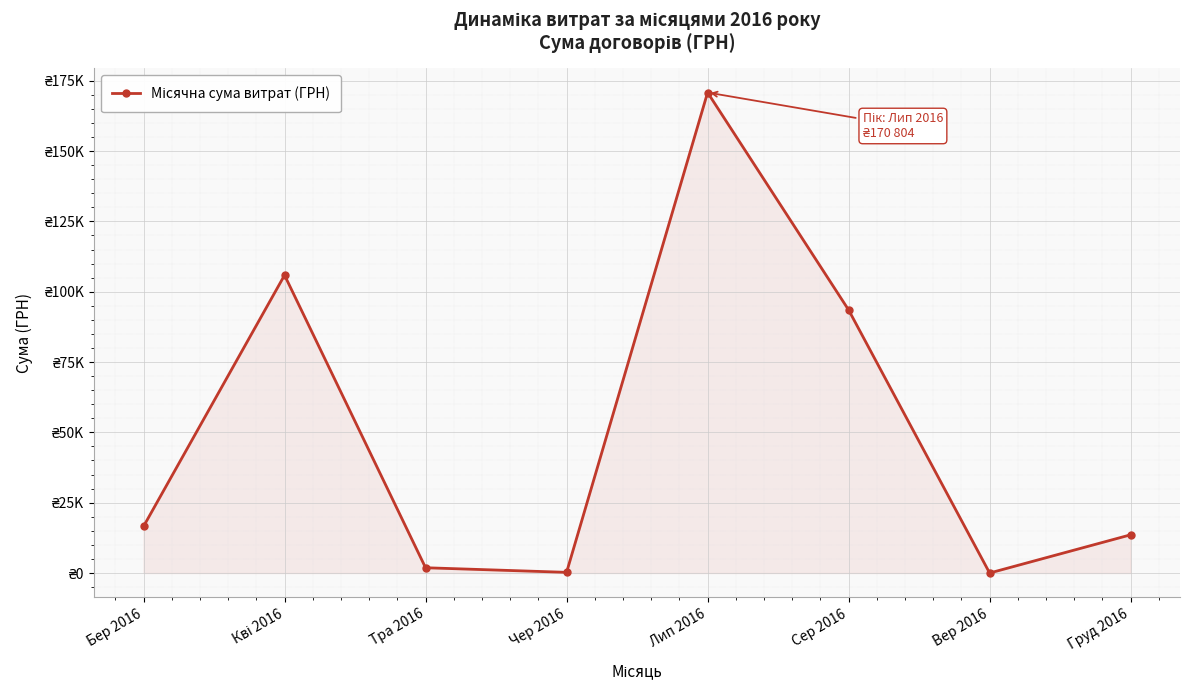

Where is the data nearest to the value 85402?

Сер 2016